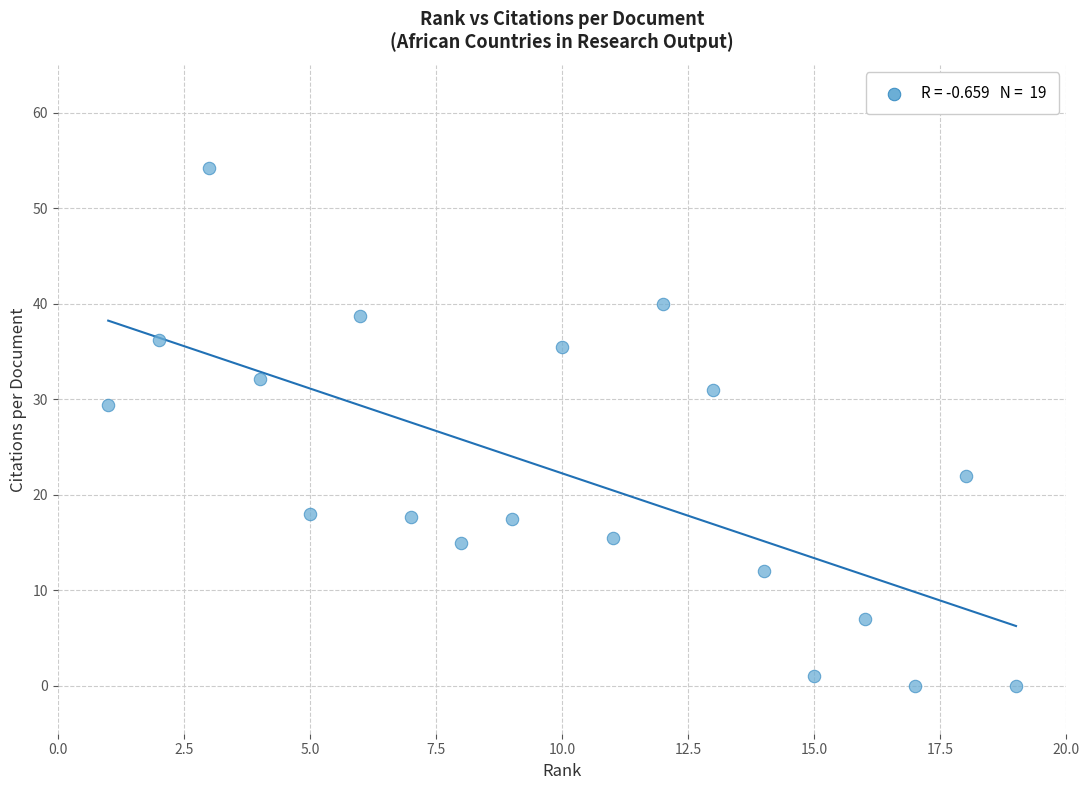

What is the range of X values (max minus min)?

18.0